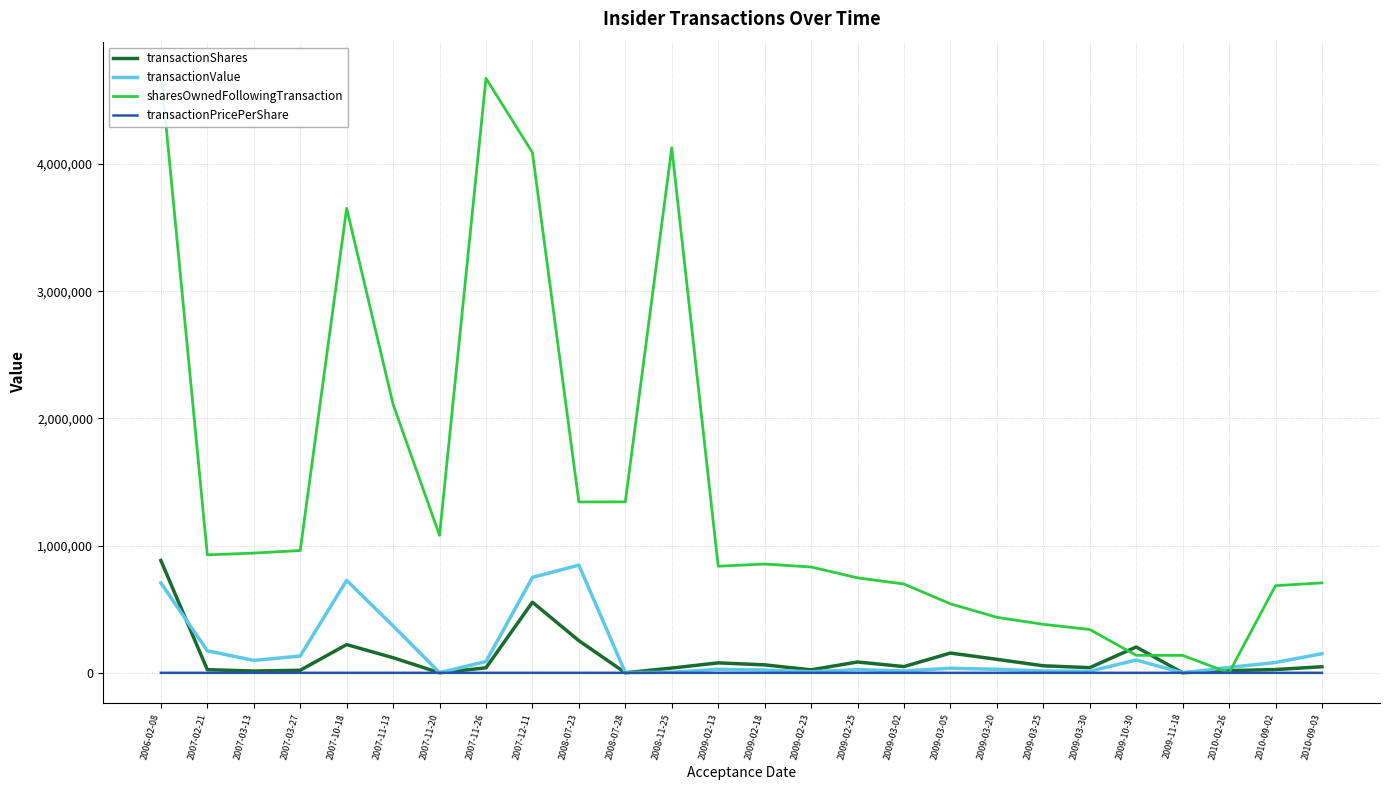

Reading right to left, what are all the values shown in this chart?

transactionShares: 47707.0	25784.0	17119.0	598.0	202920.0	40679.0	55197.0	106057.0	155300.0	48990.0	85044.0	23225.0	62531.0	78227.0	37344.0	500.0	252748.0	555000.0	39378.0	299.0	118809.0	221900.0	20152.0	14157.0	24758.0	882900.0
transactionValue: 150277.0	81220.0	42142.0	221.0	100385.0	12204.0	14351.0	27575.0	35727.0	14719.0	25513.0	8129.0	21753.0	27379.0	4481.0	1850.0	846706.0	750000.0	88726.0	1480.0	368847.0	726911.0	131996.0	97400.0	173306.0	706320.0
sharesOwnedFollowingTransaction: 706900.0	684977.0	0.0	137046.0	137644.0	340564.0	381243.0	436440.0	542487.0	697797.0	746787.0	831831.0	855056.0	837764.0	4127227.0	1343713.0	1343213.0	4089883.0	4673340.0	1080479.0	2110660.0	3651574.0	961371.0	941219.0	927062.0	4725126.0
transactionPricePerShare: 3.1	3.1	2.5	0.4	0.5	0.3	0.3	0.3	0.2	0.3	0.3	0.3	0.3	0.3	0.1	3.7	3.4	1.5	3.5	5.0	3.6	3.8	6.5	6.9	7.0	0.8